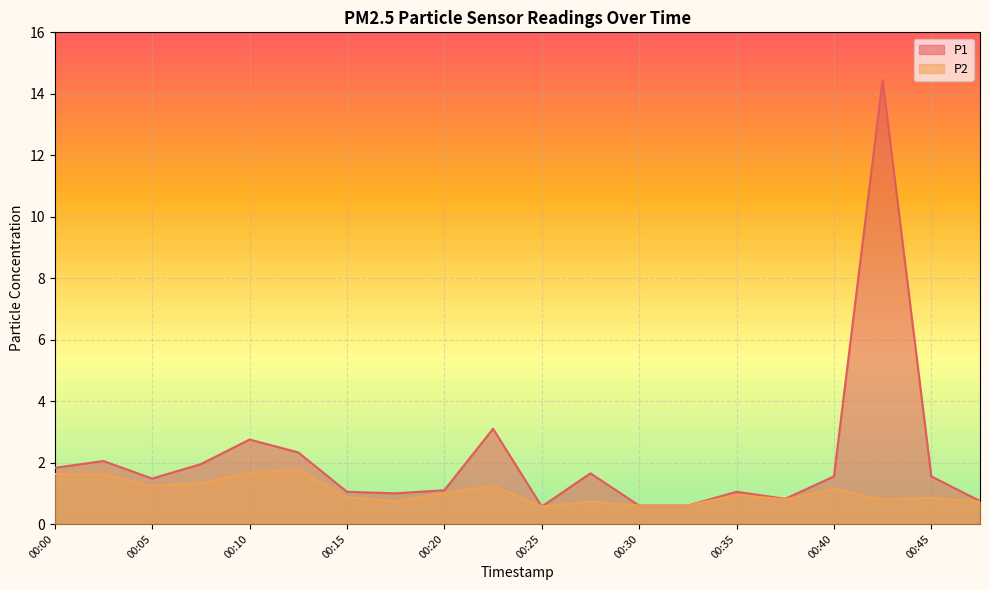

What is the value of the P1 point at the 1st from the left?

1.8